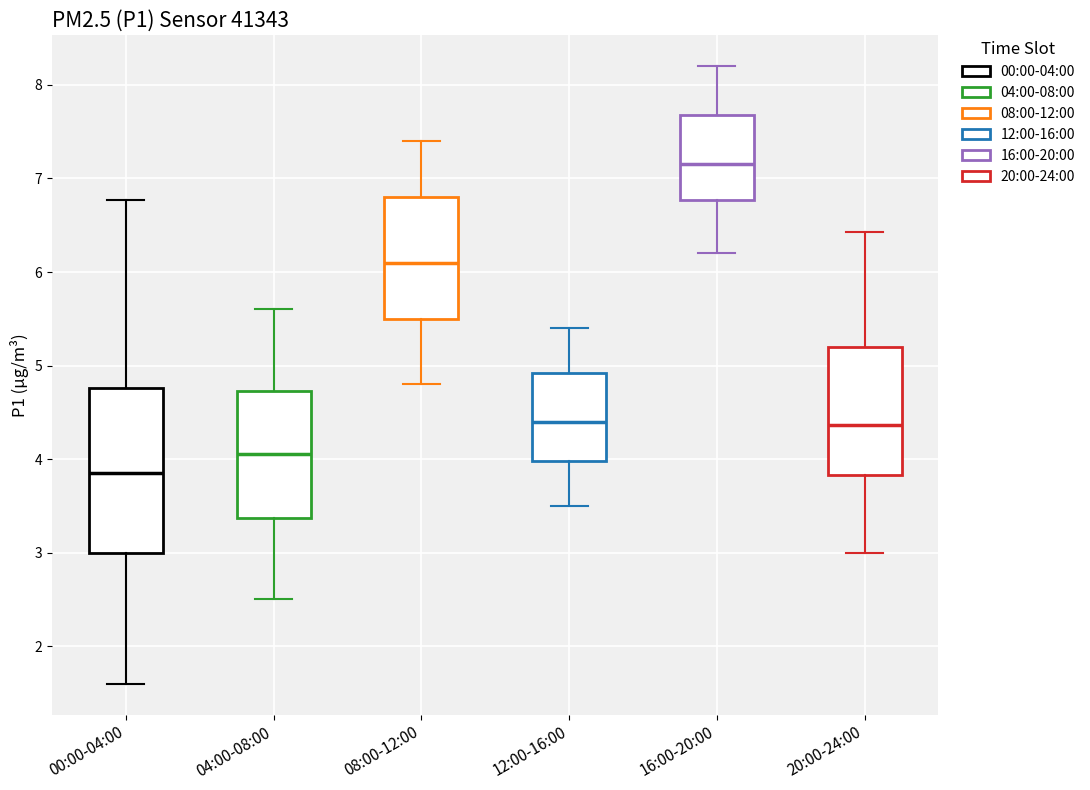

Reading left to right, read every box against the y-axis: the position of its median line, the range the box covers, and the ends of its whiskers. The values are not printed on the chart, so give them approximately, as read against the axis.

00:00-04:00: median 3.9, box 3.0 to 4.8, whiskers 1.6 to 6.8
04:00-08:00: median 4.1, box 3.4 to 4.7, whiskers 2.5 to 5.6
08:00-12:00: median 6.1, box 5.5 to 6.8, whiskers 4.8 to 7.4
12:00-16:00: median 4.4, box 4.0 to 4.9, whiskers 3.5 to 5.4
16:00-20:00: median 7.2, box 6.8 to 7.7, whiskers 6.2 to 8.2
20:00-24:00: median 4.4, box 3.8 to 5.2, whiskers 3.0 to 6.4